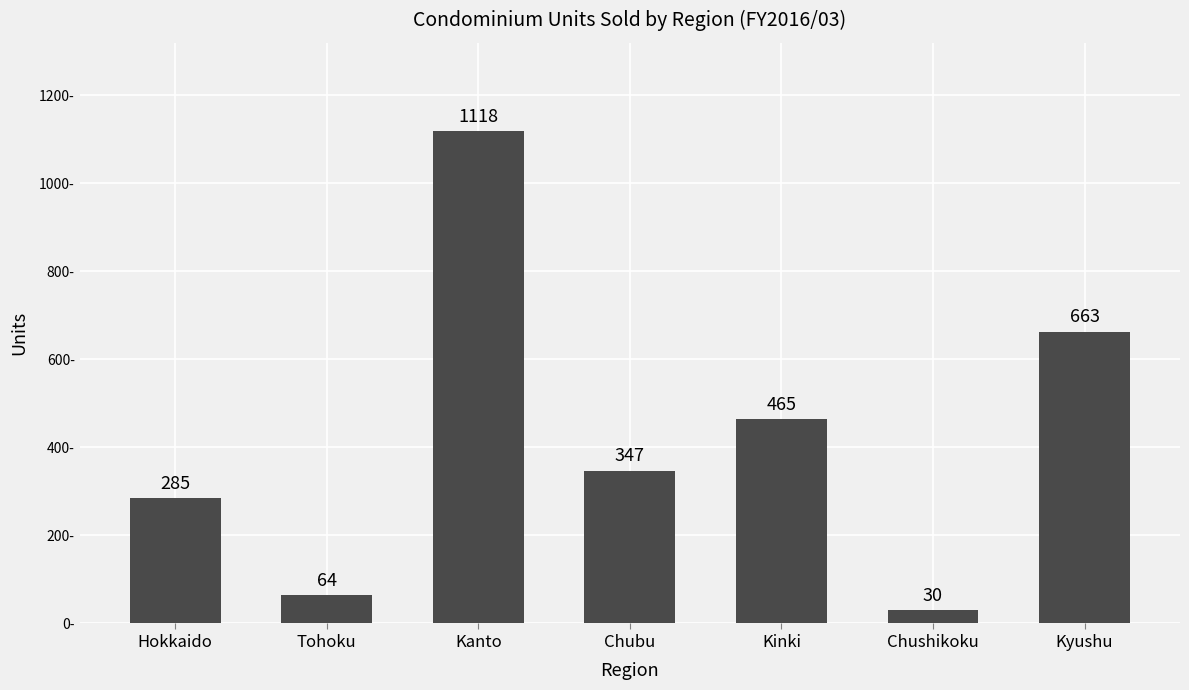

Reading left to right, transcribe all the data shown in this chart.

285	64	1118	347	465	30	663